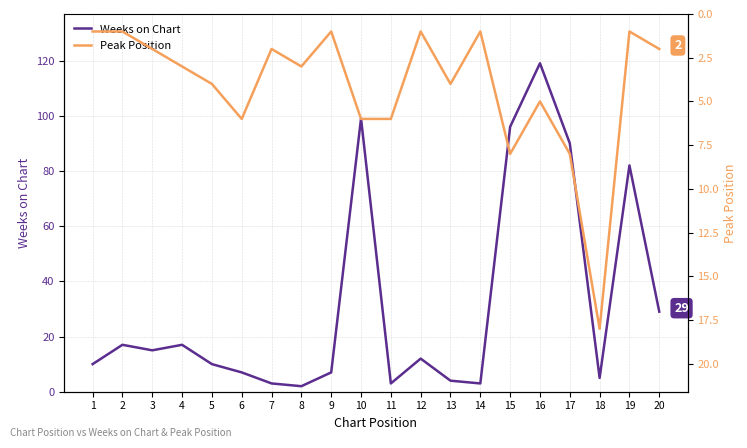

Reading right to left, extract all data points from this chart.

Weeks on Chart: 29	82	5	90	119	96	3	4	12	3	99	7	2	3	7	10	17	15	17	10
Peak Position: 2	1	18	8	5	8	1	4	1	6	6	1	3	2	6	4	3	2	1	1